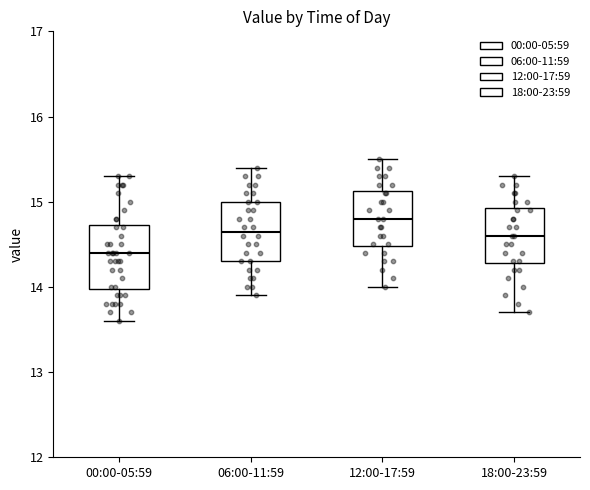

Reading left to right, transcribe this box plot: for each box, give where its median line is, the range the box spans, and where its two whiskers end, as read against the y-axis. The values are not printed on the chart, so give them approximately, as read against the axis.

00:00-05:59: median 14.4, box 14.0 to 14.7, whiskers 13.6 to 15.3
06:00-11:59: median 14.7, box 14.3 to 15.0, whiskers 13.9 to 15.4
12:00-17:59: median 14.8, box 14.5 to 15.1, whiskers 14.0 to 15.5
18:00-23:59: median 14.6, box 14.3 to 14.9, whiskers 13.7 to 15.3